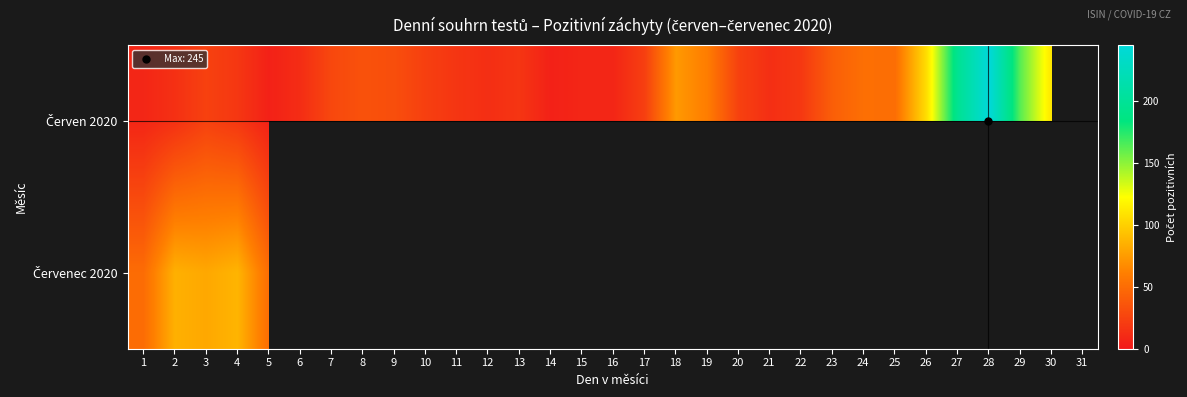

Which has a higher value, 26 or 10?

26